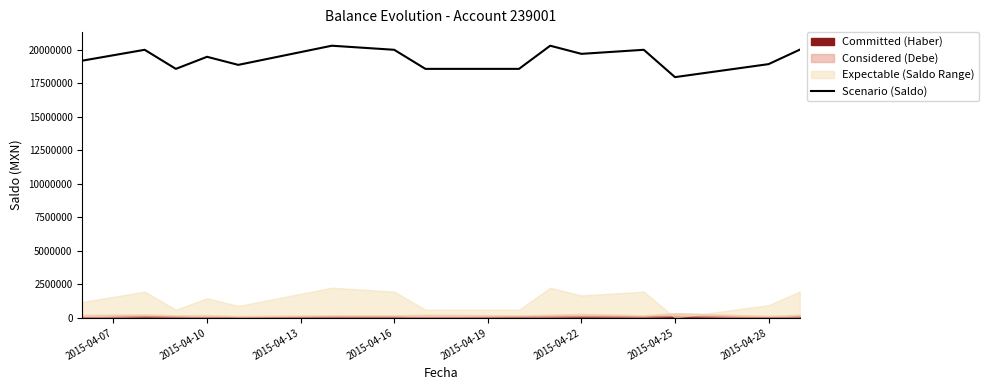

What is the difference between the maximum and second lowest values?

1726451.8